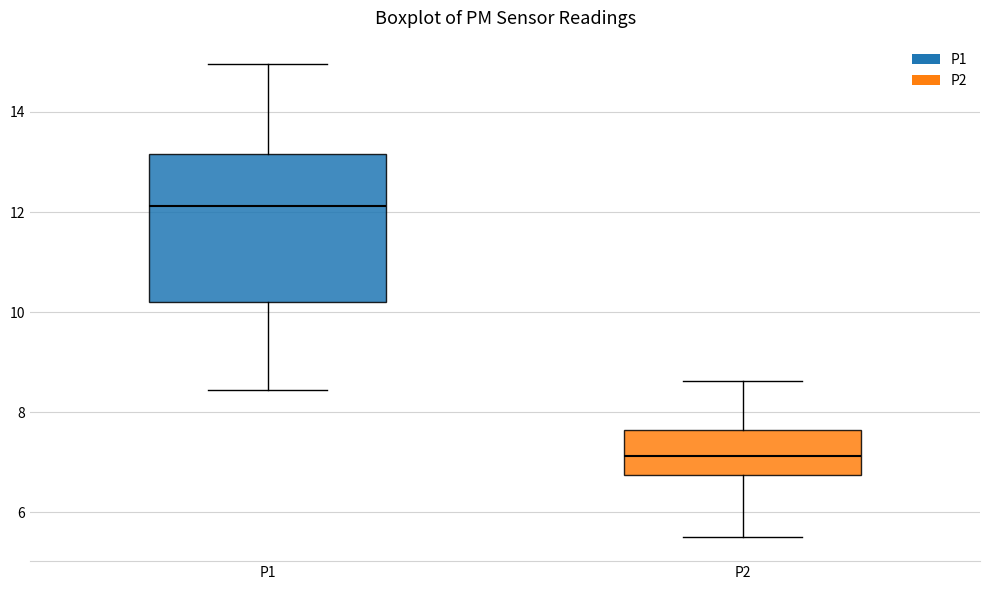

Where does the median line of the box for P1 sit on the y-axis? The values are not printed on the chart, so give them approximately, as read against the axis.

12.2